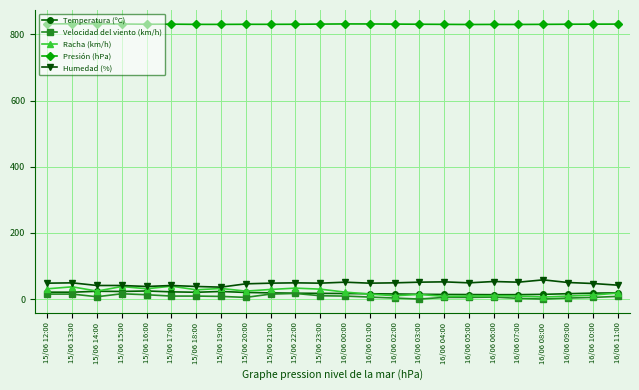

What is the label of the 1st point from the left?

15/06 12:00